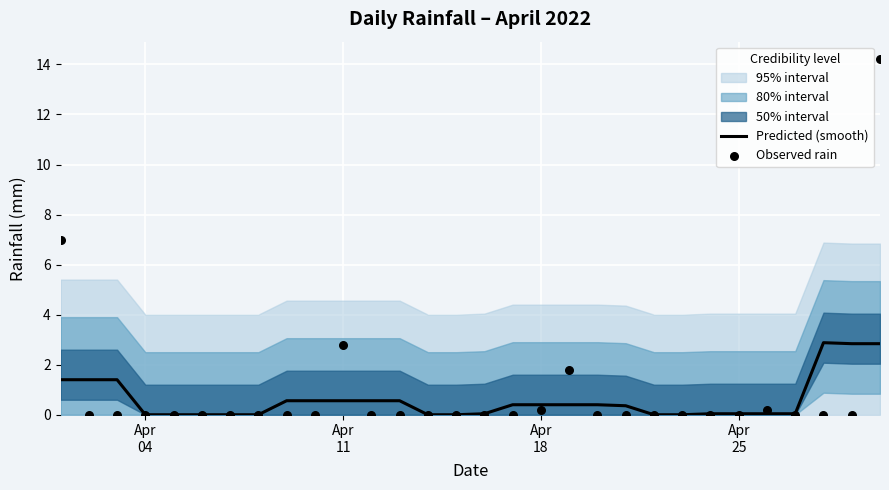

Which series has the widest spread of Y values?

Observed rain